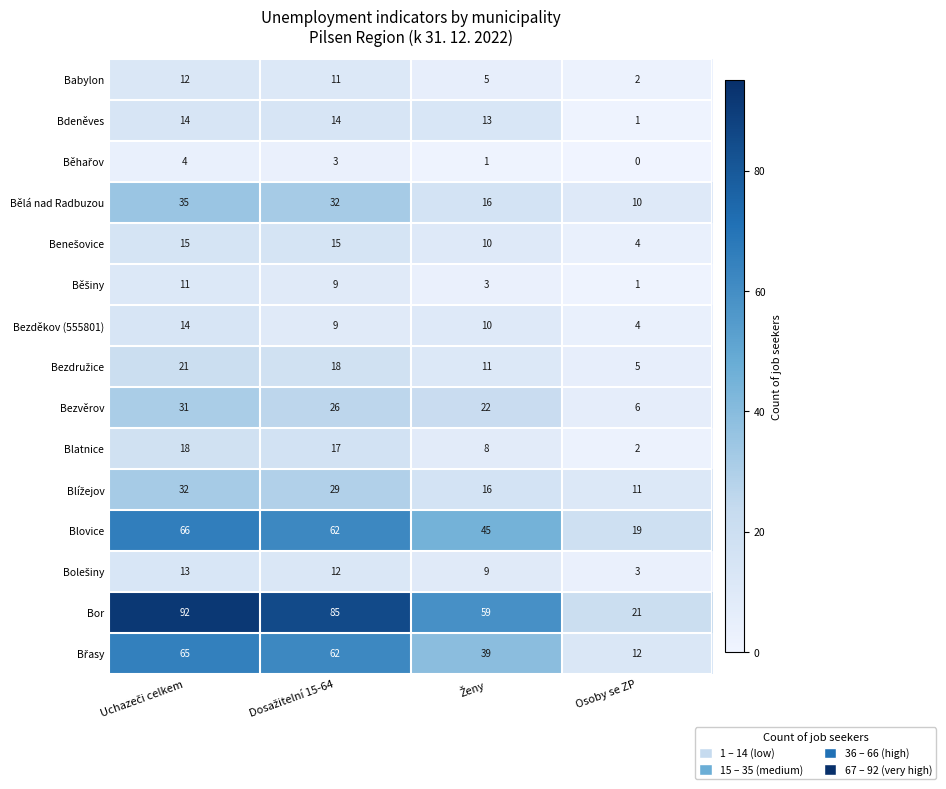

Which series has the widest spread of values?

Bor